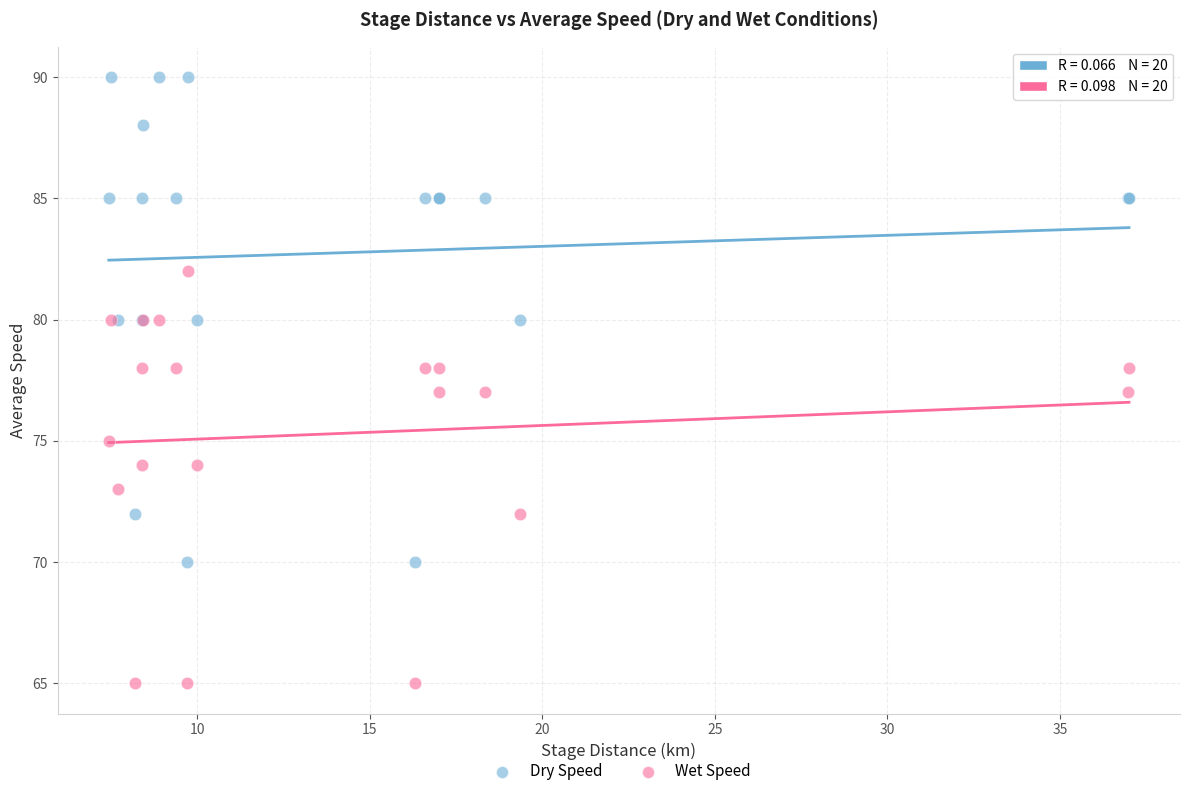

What are all the series names shown in the legend?

Dry Speed, Wet Speed